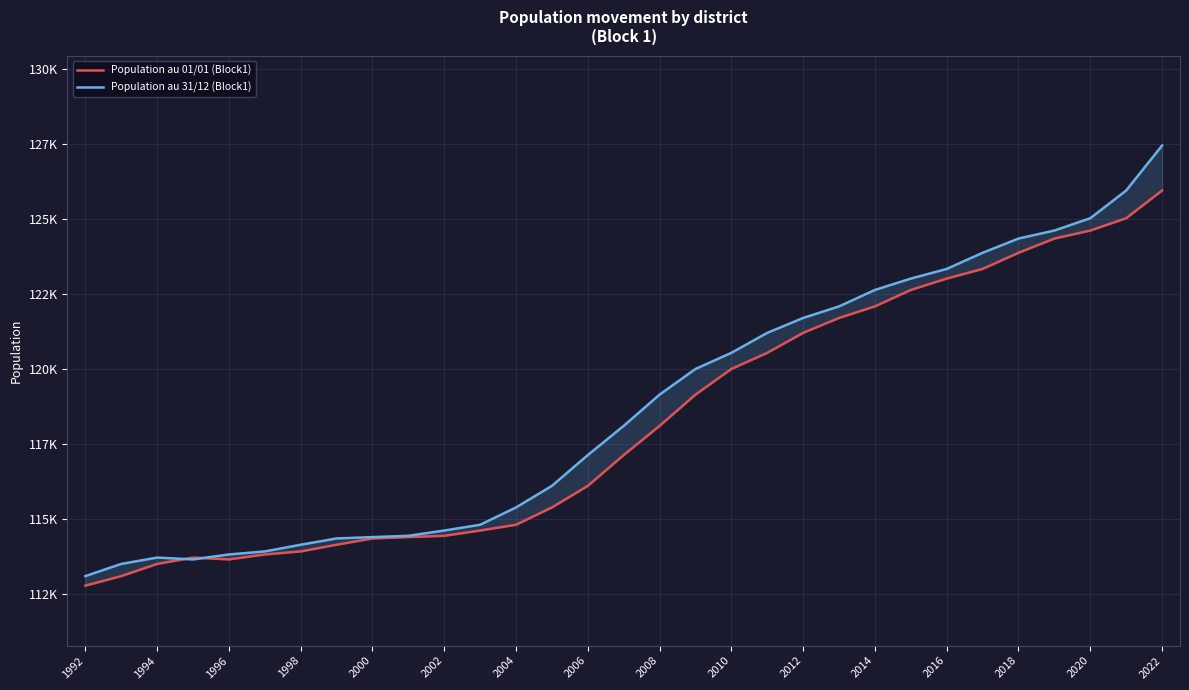

True or false: Population au 31/12 (Block1) and Population au 01/01 (Block1) cross at least once.

True